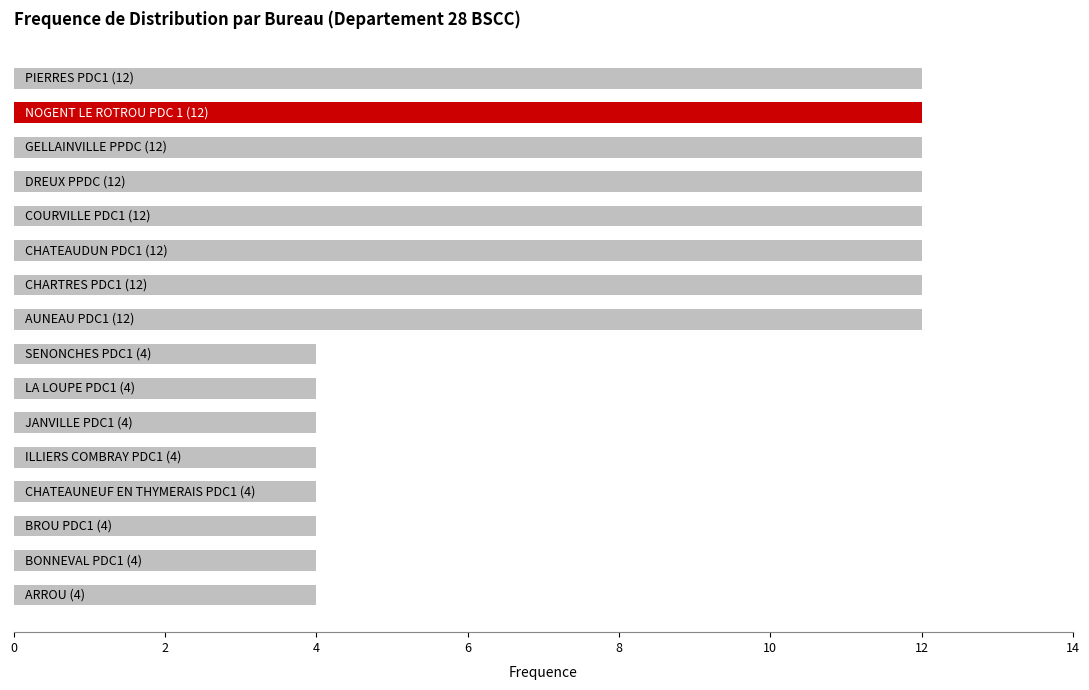

What is the maximum value shown in the chart?

12